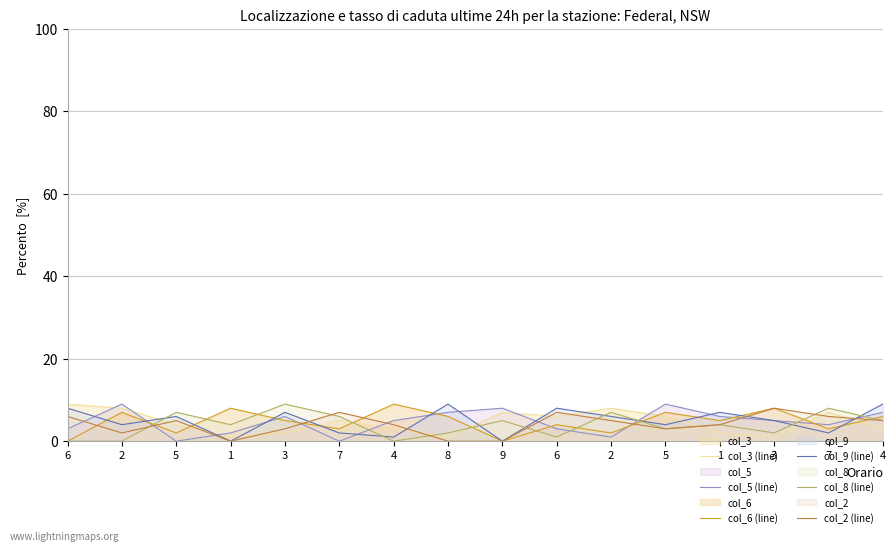

At which category is the sum across all series the highest?

4